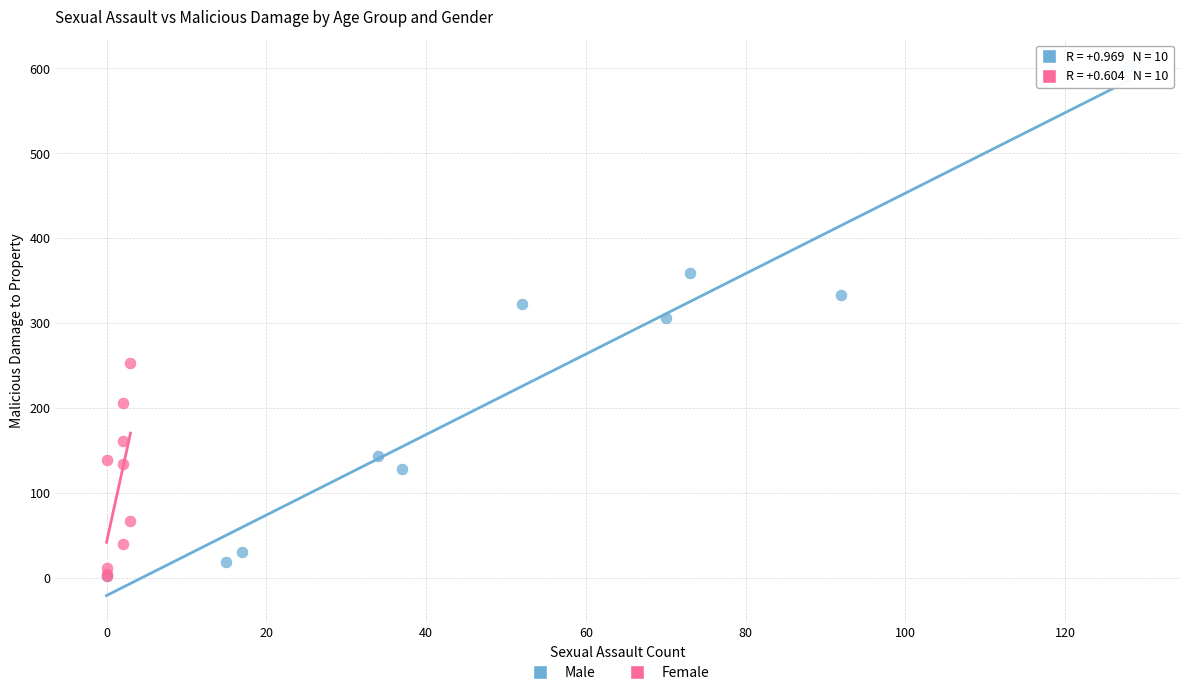

Which series contains the highest Y value?

Male